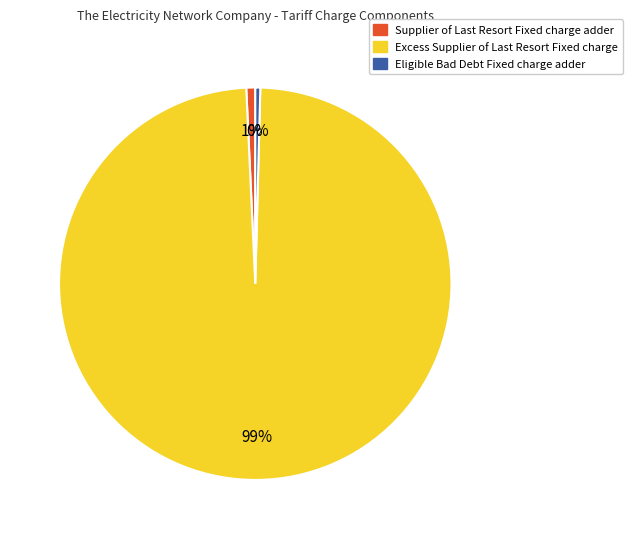

Is there any slice that represents more than half of the pie?

Yes